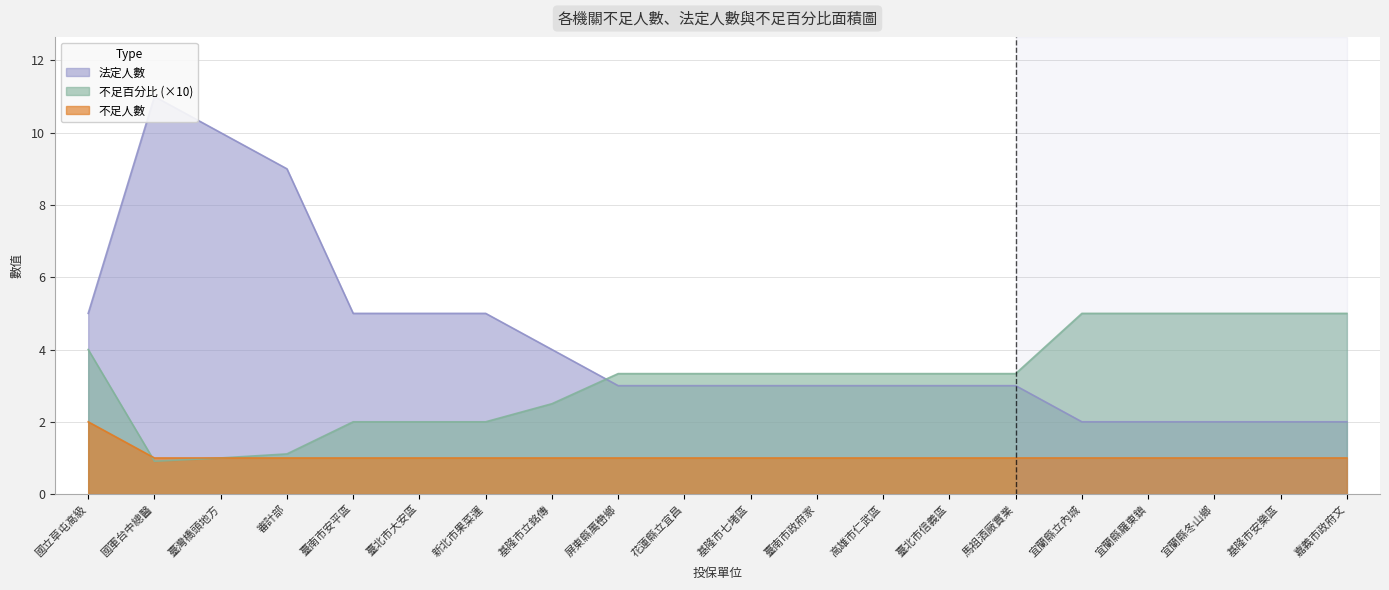

The value of 不足人數 at 基隆市七堵區 is 1.0. True or false?

True